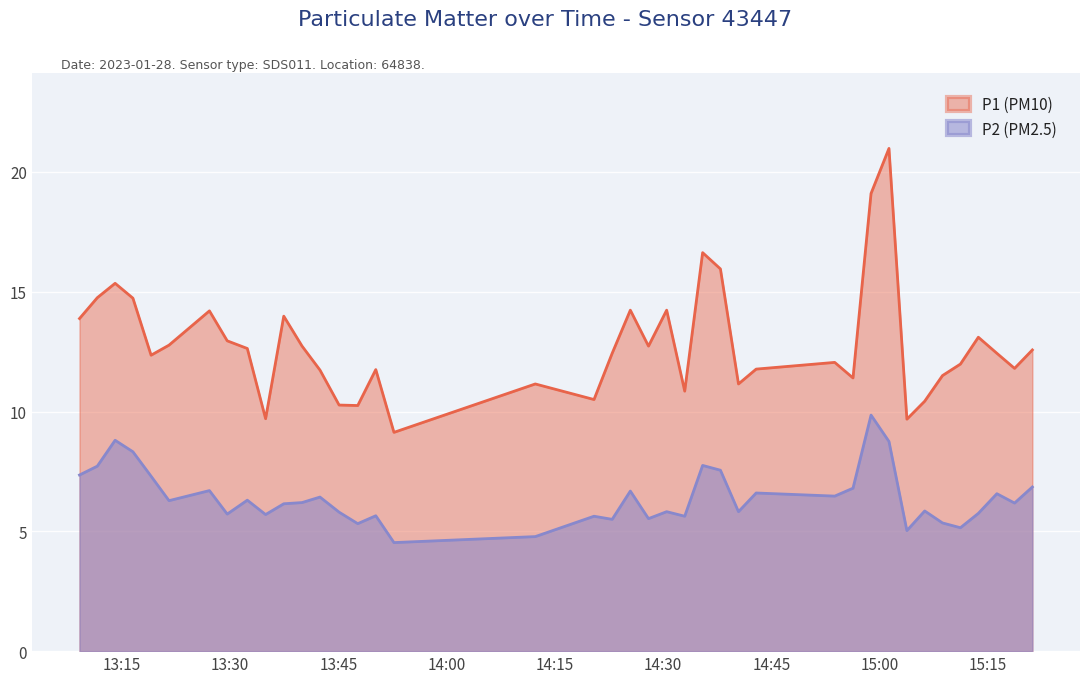

What are all the series names shown in the legend?

P1 (PM10), P2 (PM2.5)